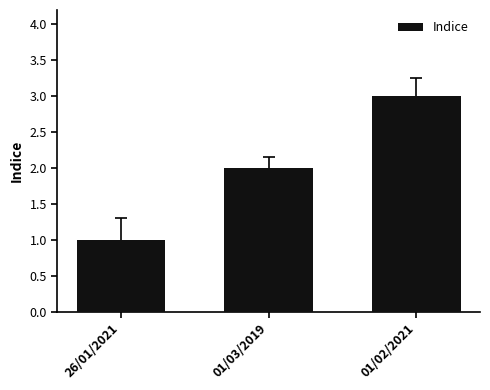

List the labels in order of value, smallest first.

26/01/2021, 01/03/2019, 01/02/2021